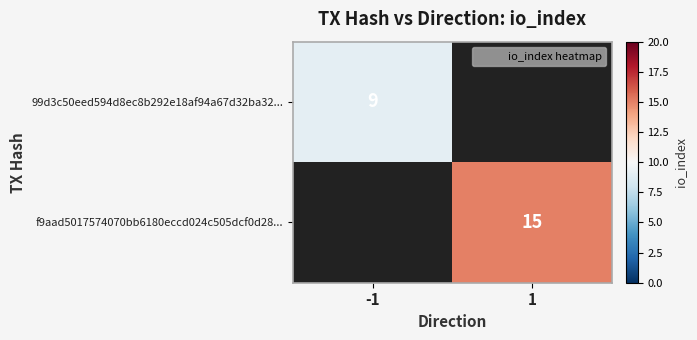

How many categories are shown in the chart?

2